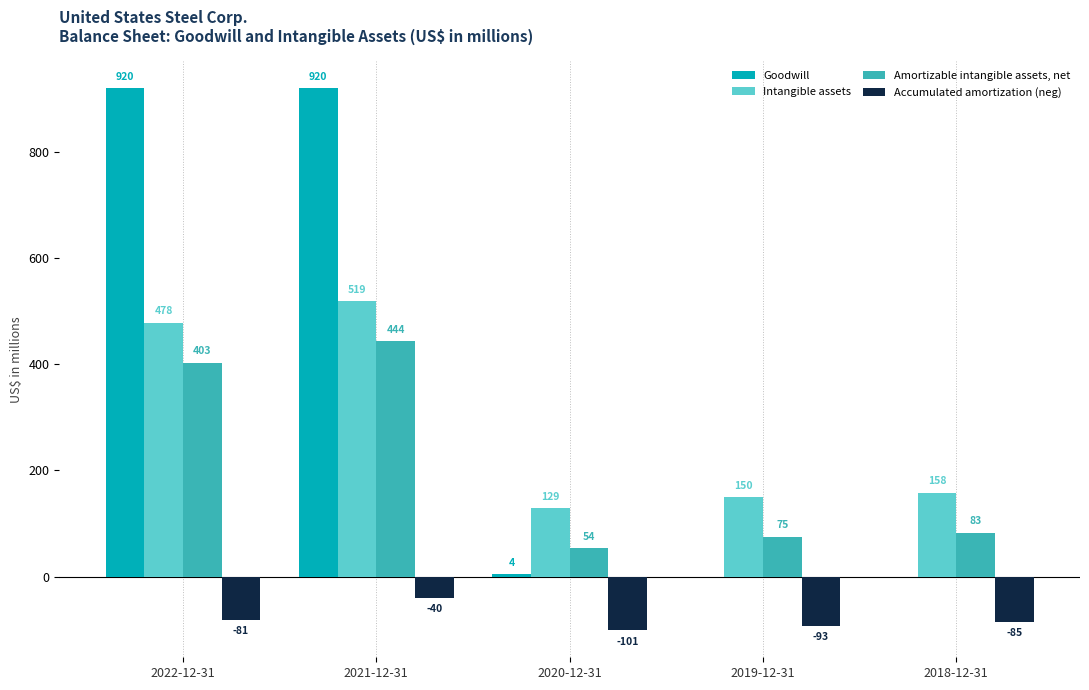

What is the sum of the Amortizable intangible assets, net values at 2020-12-31 and 2021-12-31?

498